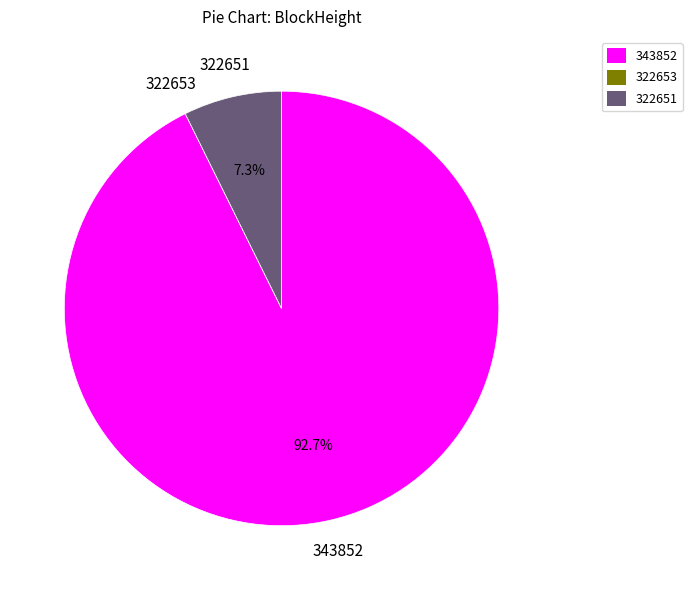

What percentage is the 322651 slice, to the nearest percent?

7%